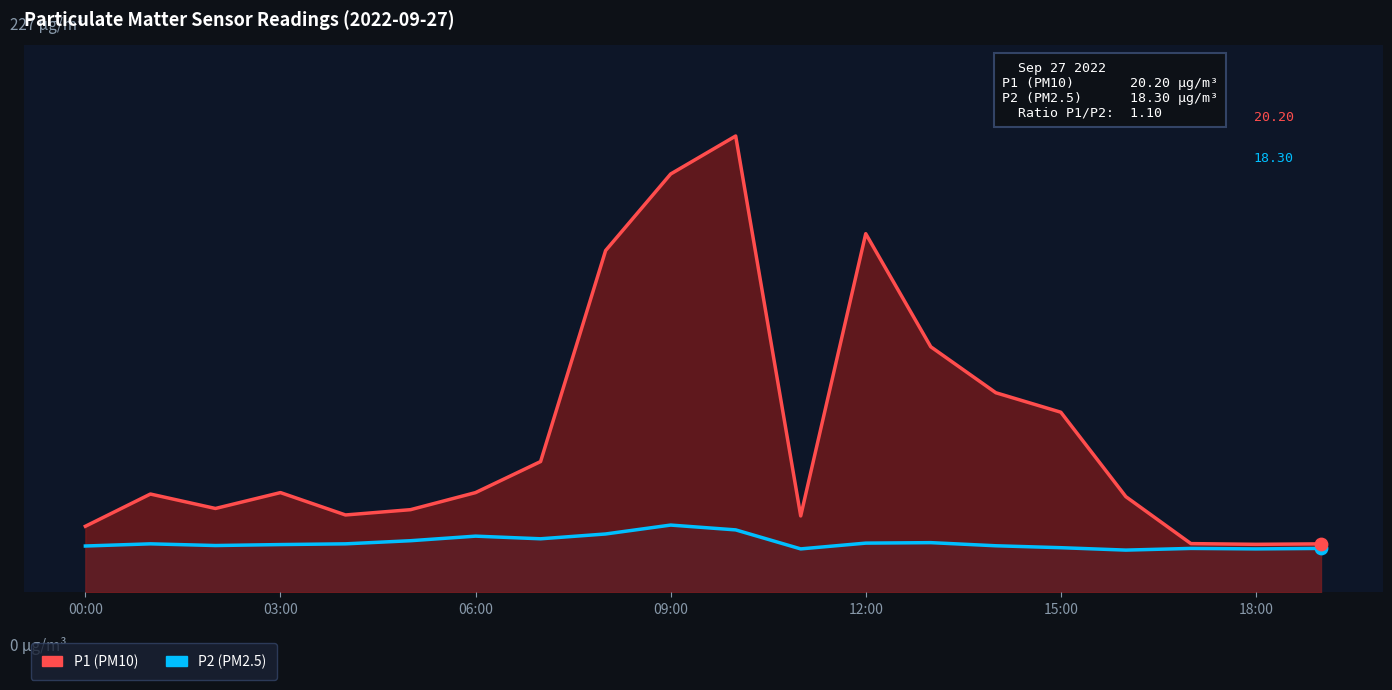

Which series contains the lowest Y value?

P2